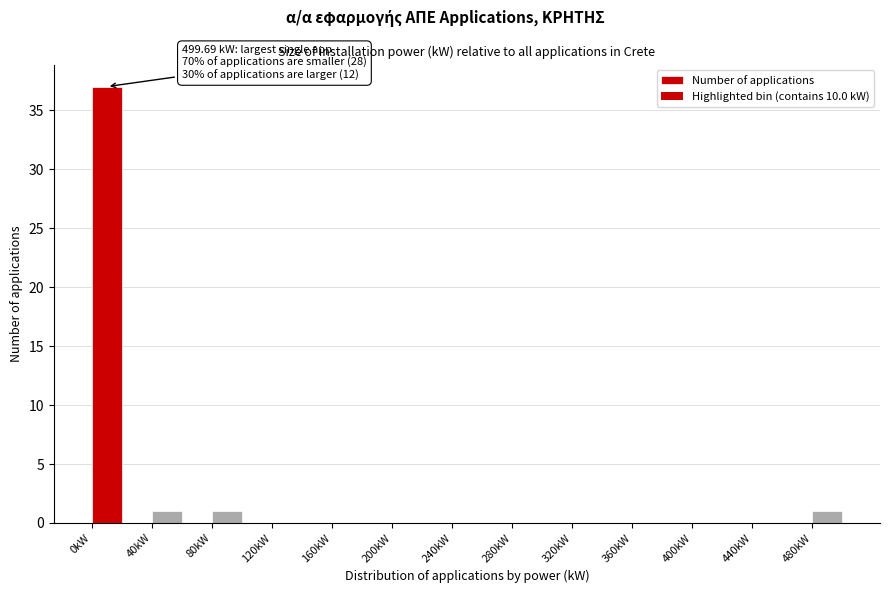

Over which range of the x-axis is the bar tallest?

0 to 20